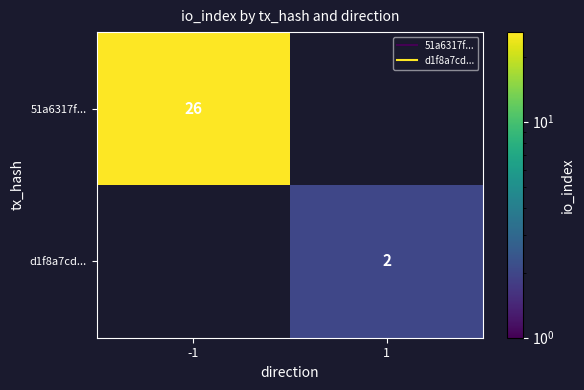

What is the minimum value shown in the chart?

2.0